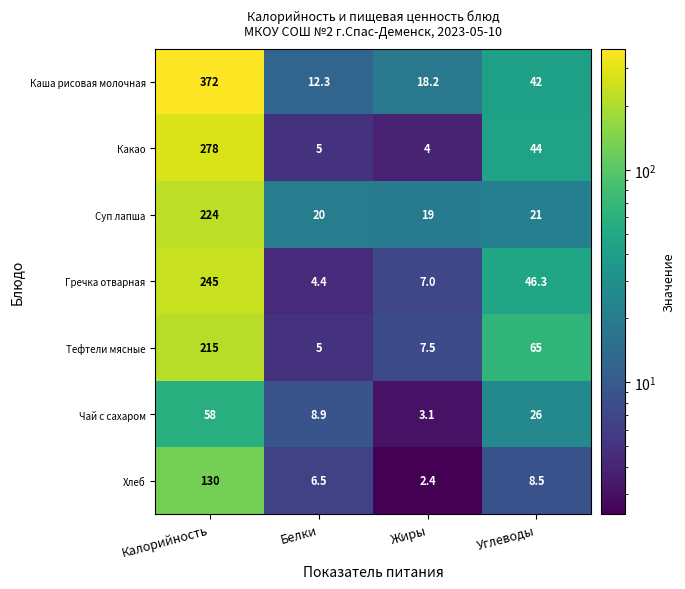

At Жиры, list the series in order from smallest to largest.

Хлеб, Чай с сахаром, Какао, Гречка отварная, Тефтели мясные, Каша рисовая молочная, Суп лапша